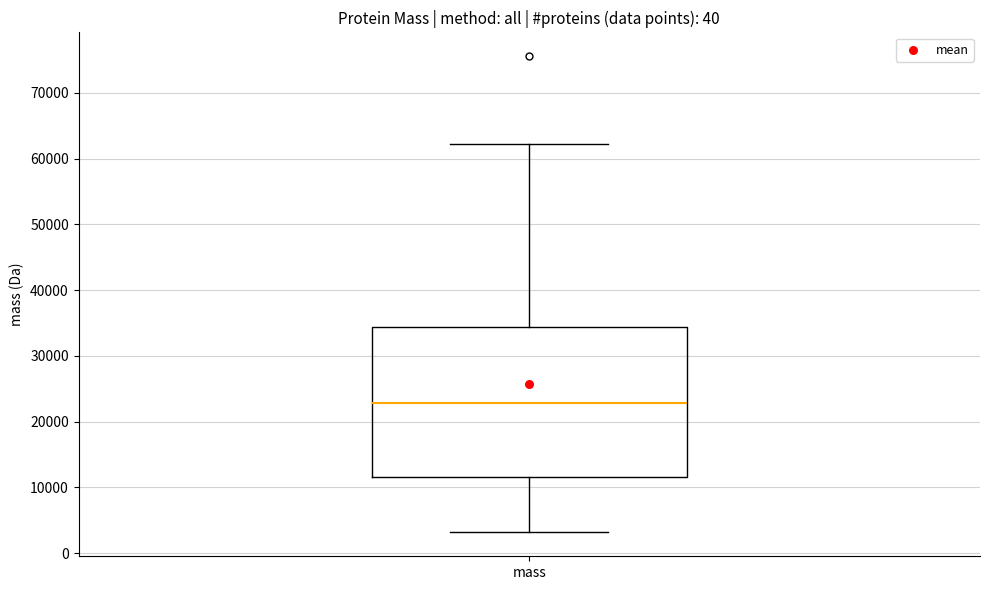

Transcribe this box plot: give where the median line is, the range the box spans, and where the two whiskers end, as read against the y-axis. The values are not printed on the chart, so give them approximately, as read against the axis.

median 23000, box 12000 to 34000, whiskers 3000 to 62000